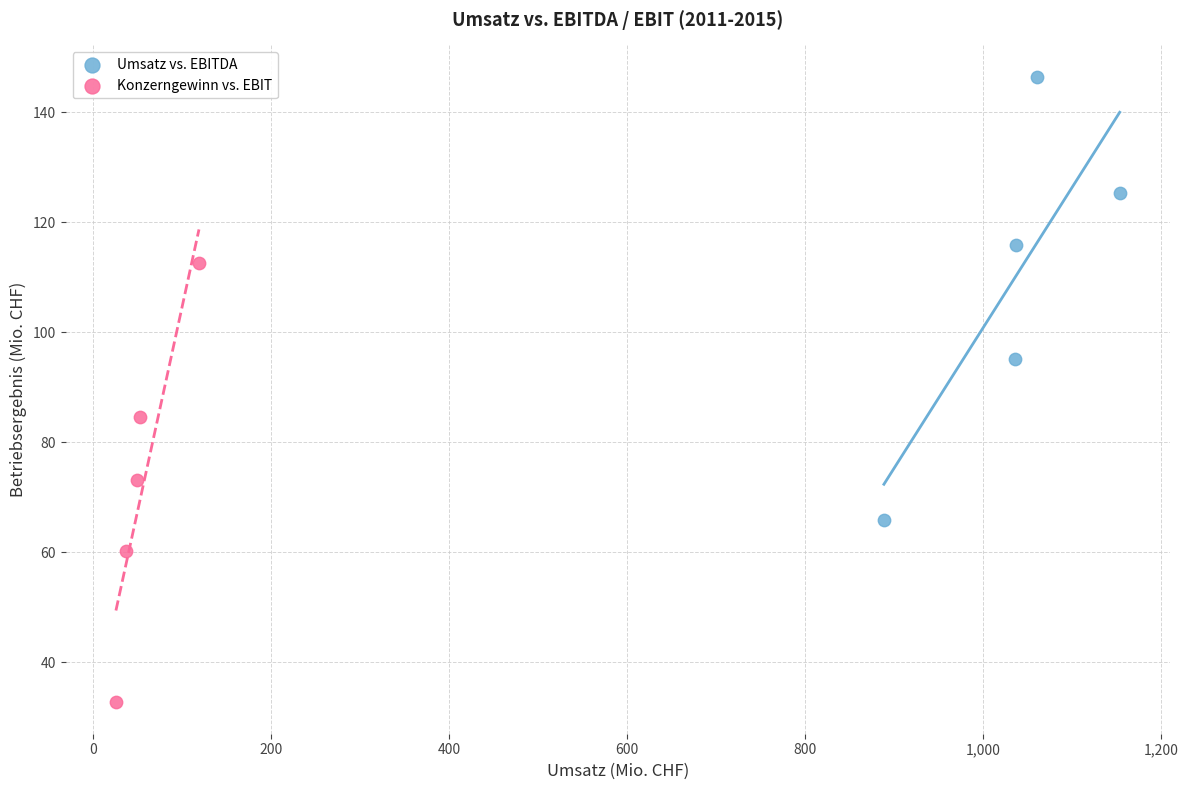

Which series has the widest spread of Y values?

Umsatz vs. EBITDA